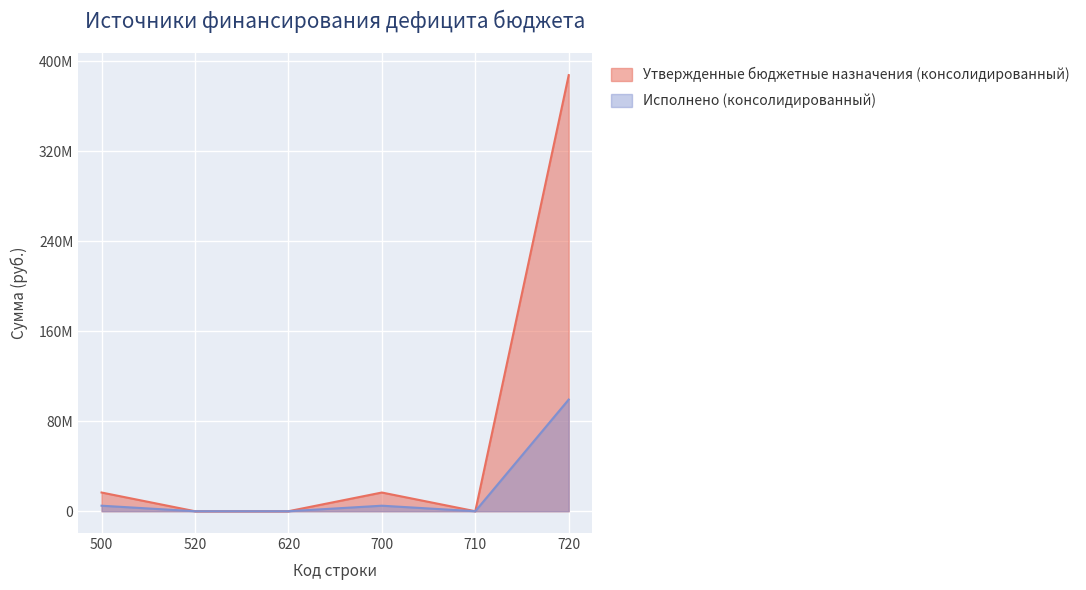

What is the maximum value shown in the chart?

387535271.4